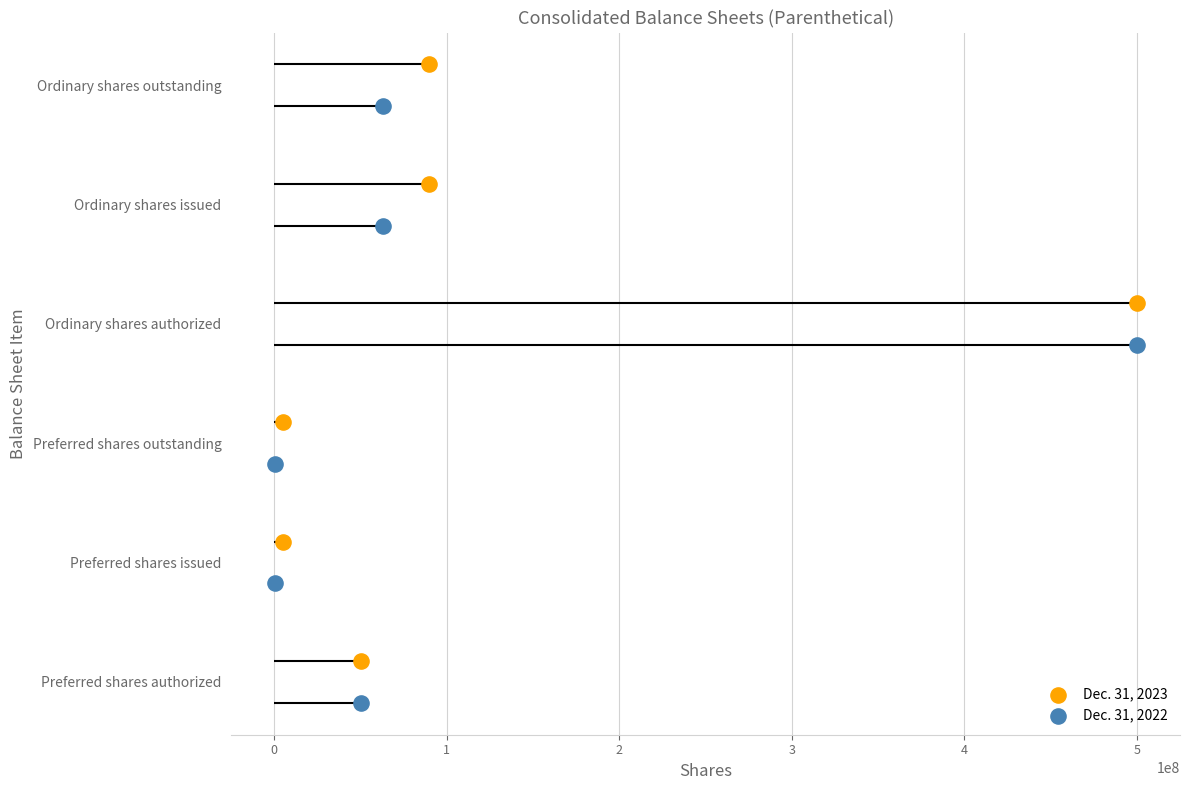

Is the value of Dec. 31, 2022 at −1 greater than the value of Dec. 31, 2023 at −1?

No